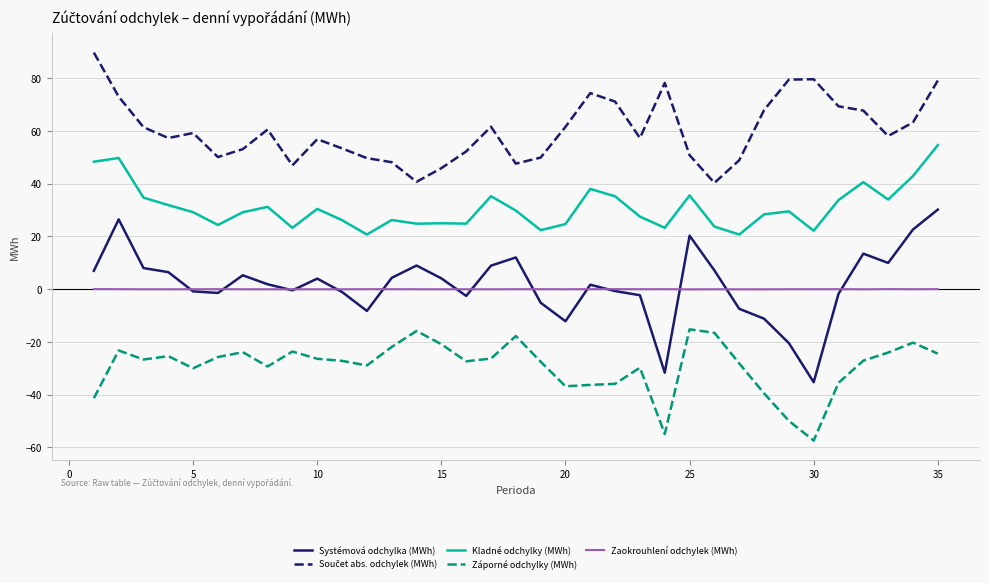

True or false: Systémová odchylka (MWh) has more than 1 points higher than both neighbors.

True